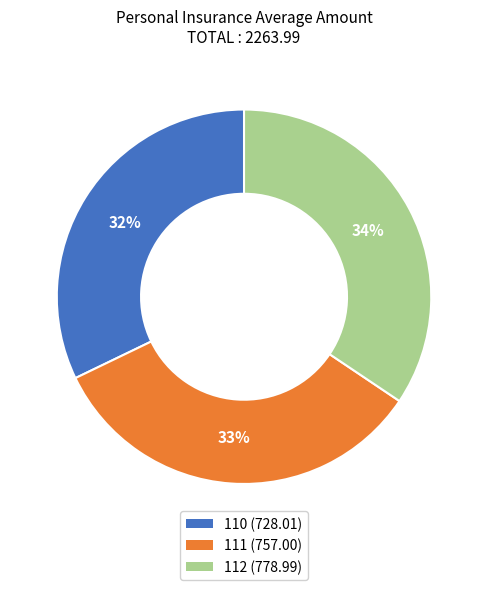

What percentage is the 112 slice, to the nearest percent?

34%